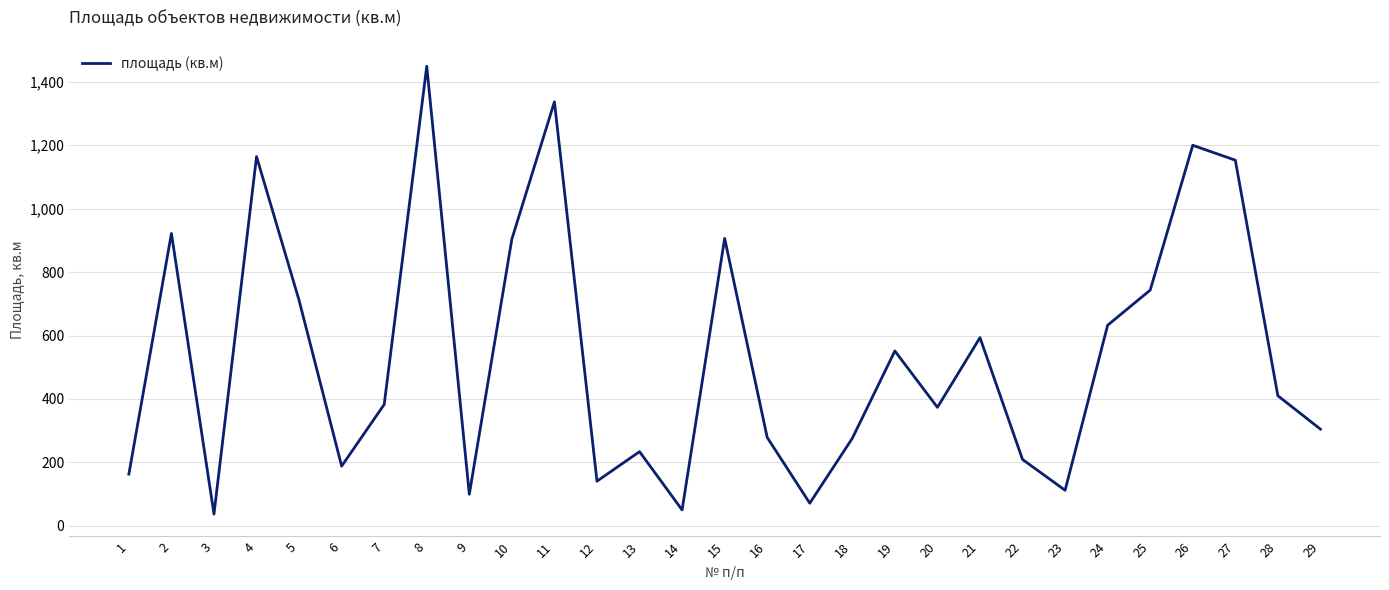

At which label does the data first exceed 382?

2